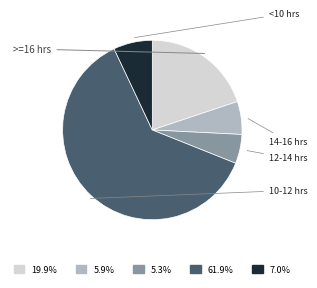

Is there any slice that represents more than half of the pie?

Yes